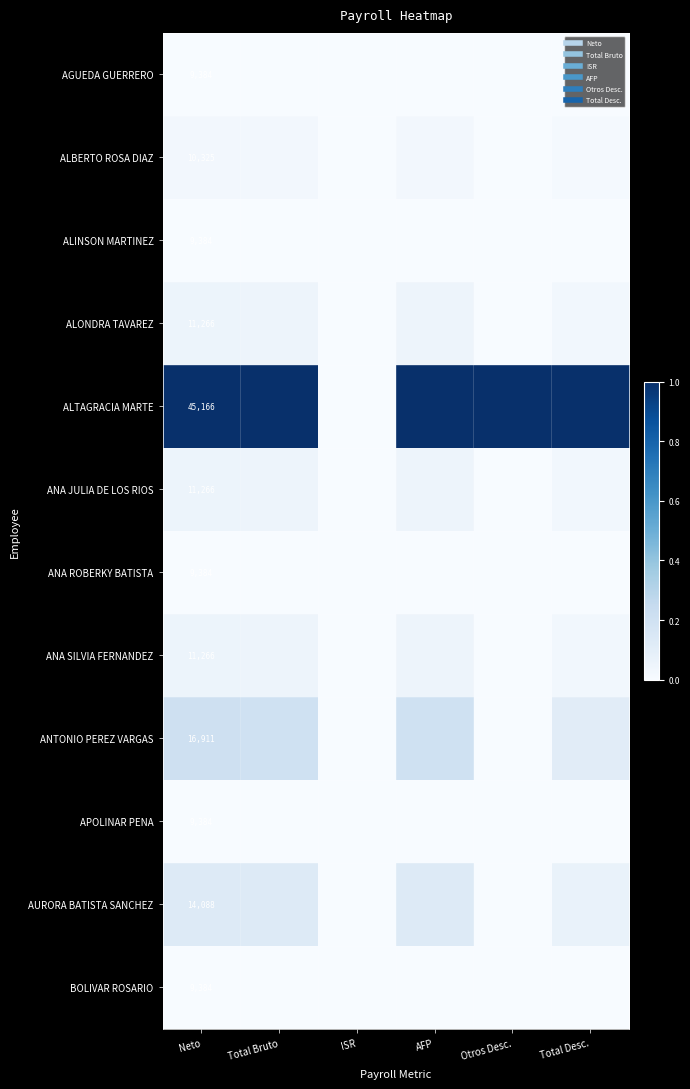

Between Total Bruto and ISR, which series saw the biggest shift?

ALTAGRACIA MARTE